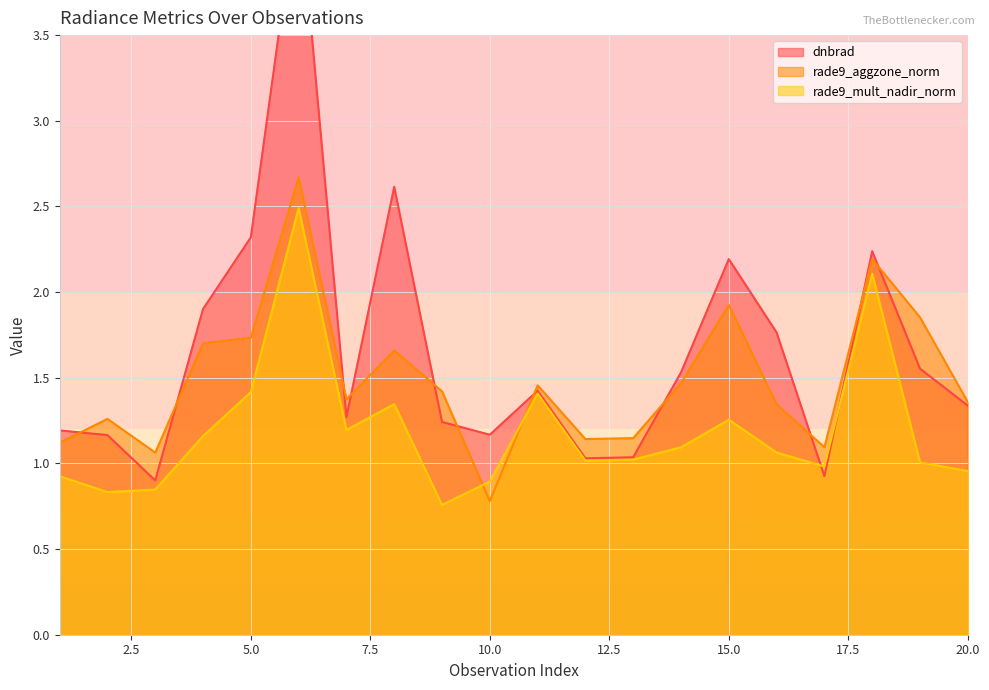

True or false: rade9_mult_nadir_norm has a value of 2.3 at 5.0.

False